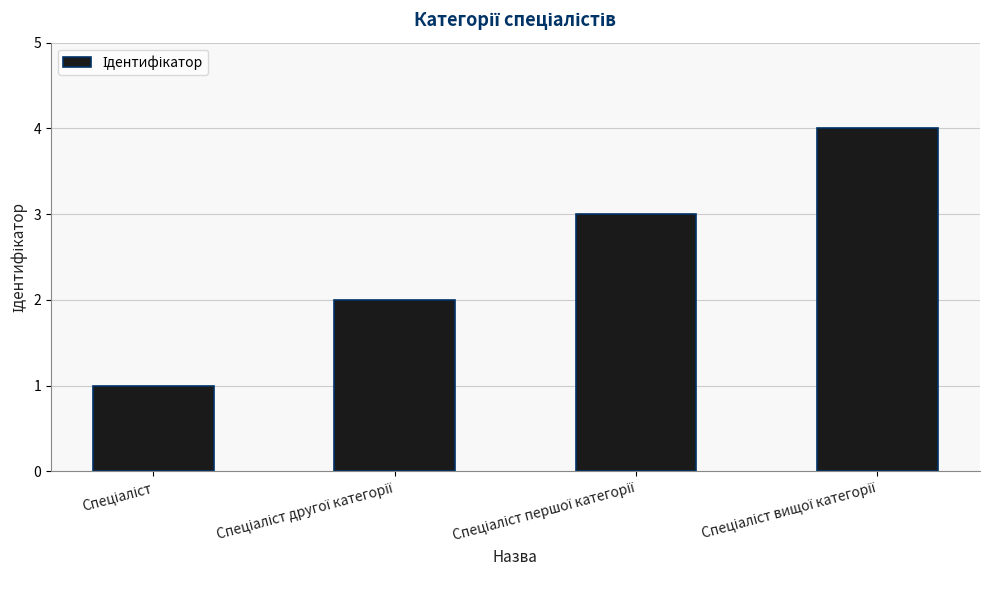

What is the maximum value shown in the chart?

4